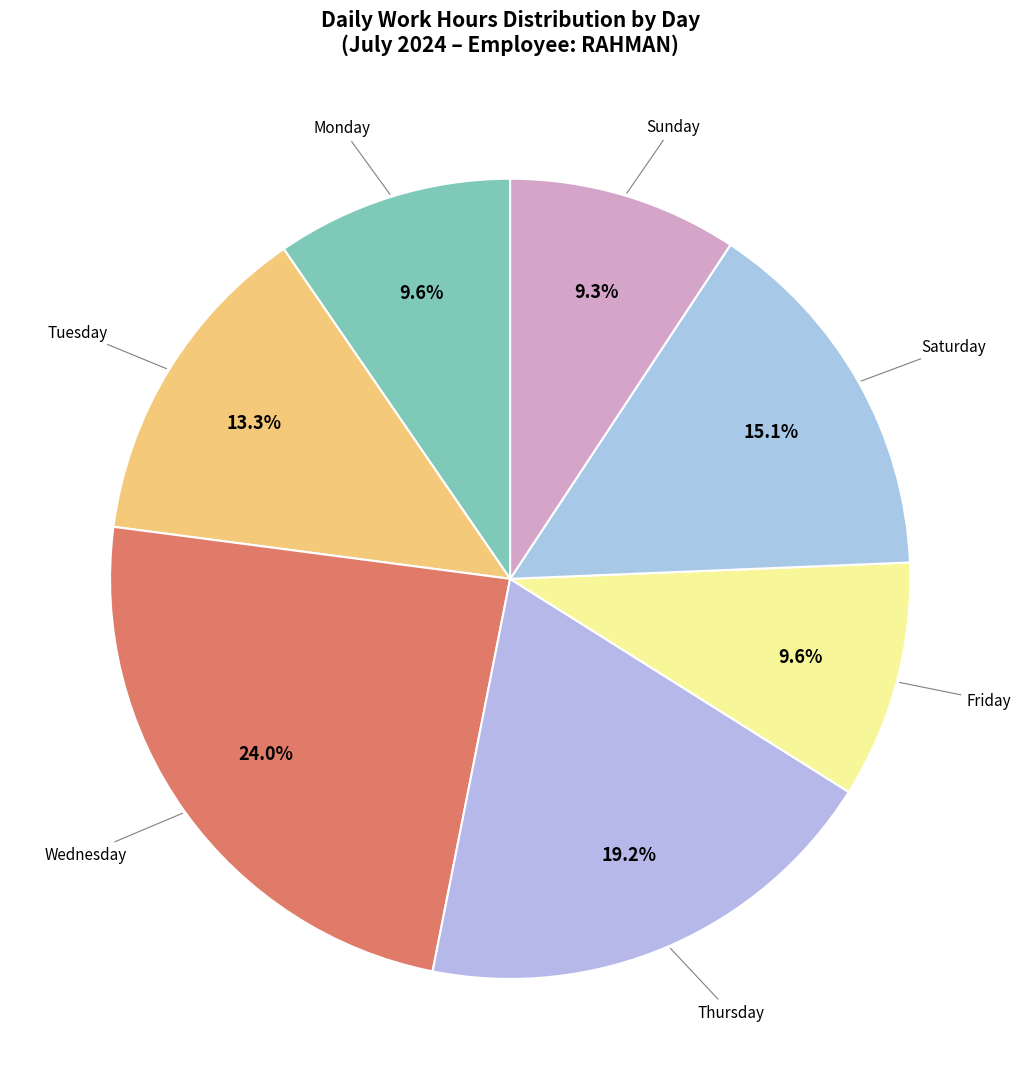

How many slices are in this pie chart?

7